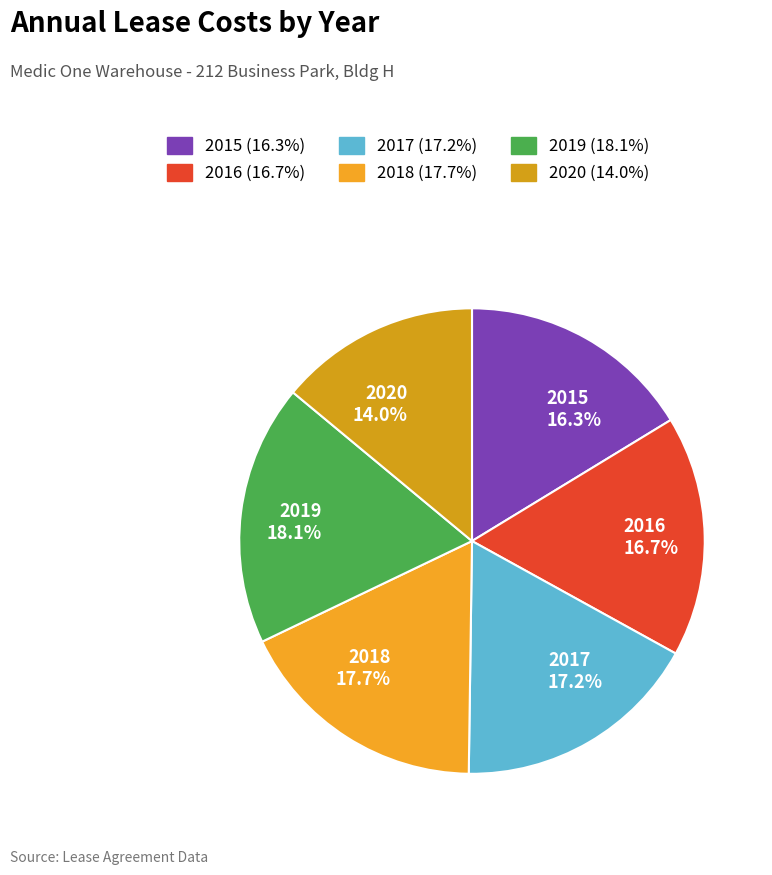

Between 2017 17.2% and 2015 16.3%, which is larger?

2017 17.2%